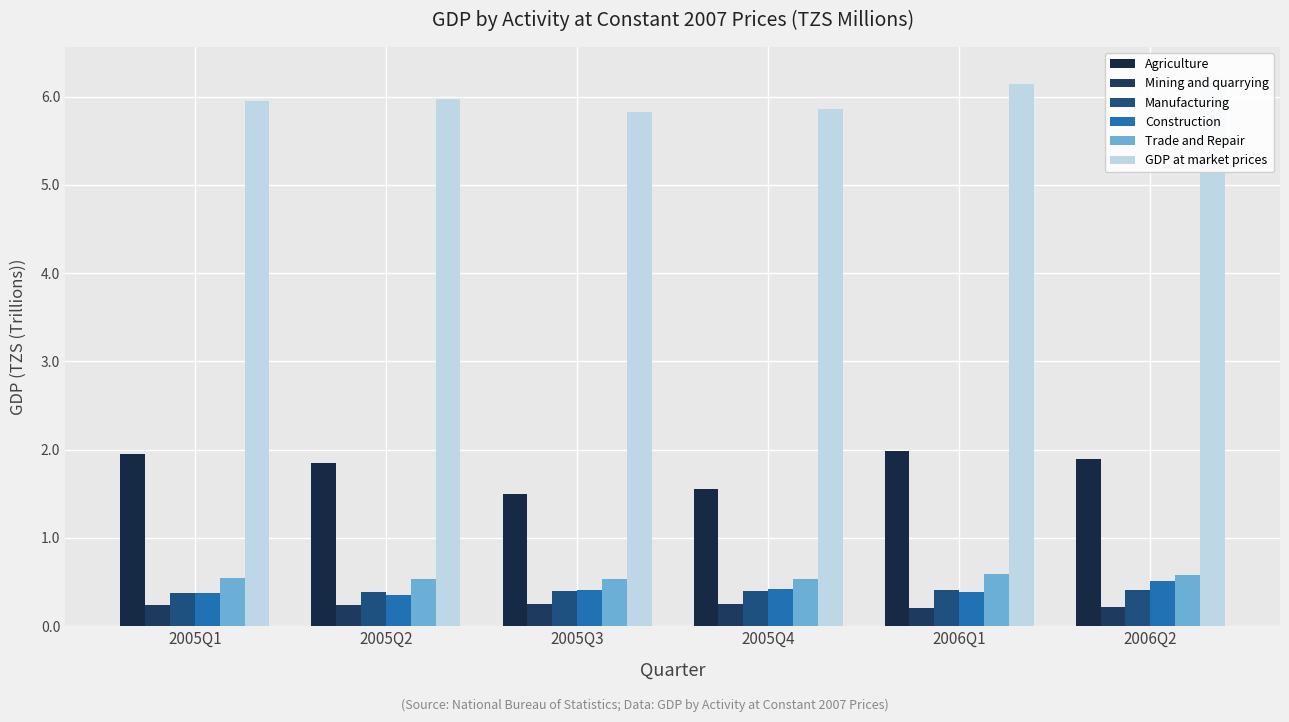

Rank the series by their maximum value, from lowest to highest.

Mining and quarrying, Manufacturing, Construction, Trade and Repair, Agriculture, GDP at market prices